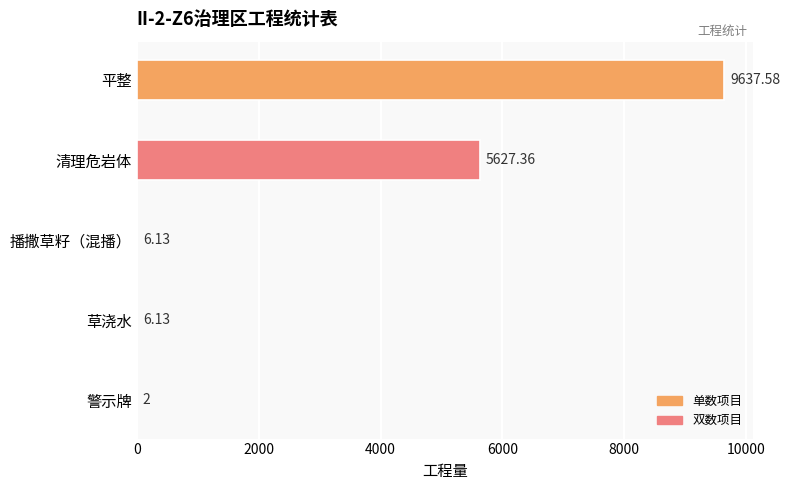

Approximately how many times larger is the value at 清理危岩体 compared to 草浇水?

918.0